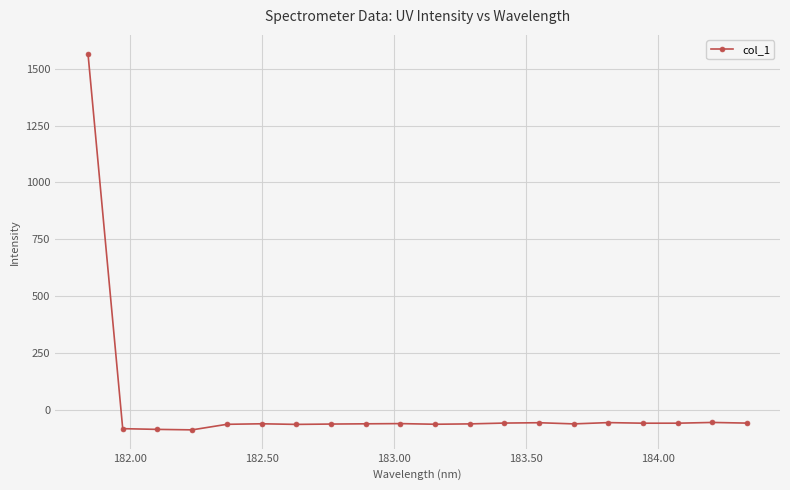

What is the difference between the maximum and minimum values?

1652.8